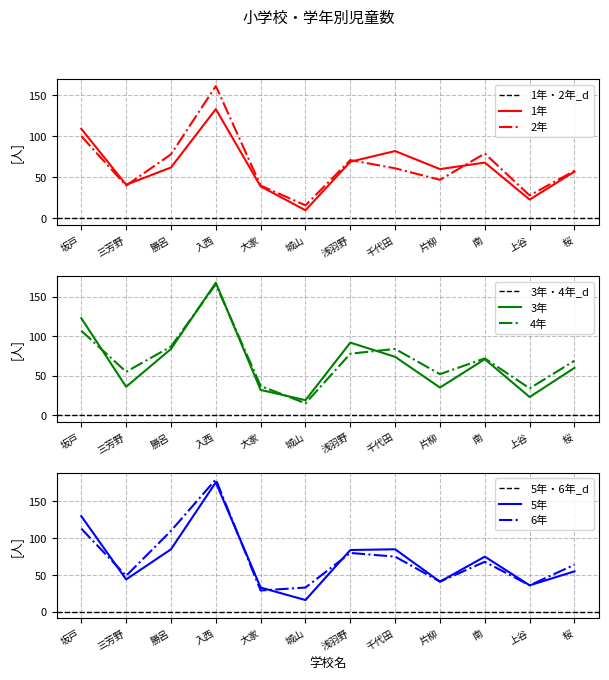

Does the chart display data point markers on the line(s)?

No